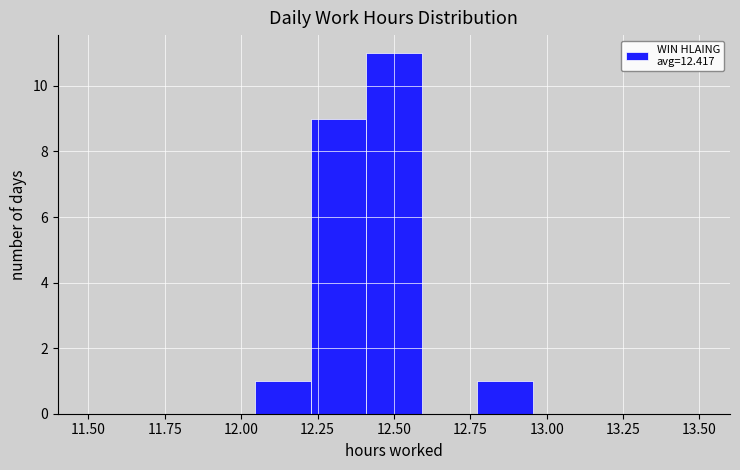

Around what value on the x-axis is the tallest bar? Give the approximate position of its centre, as read against the axis.

12.50